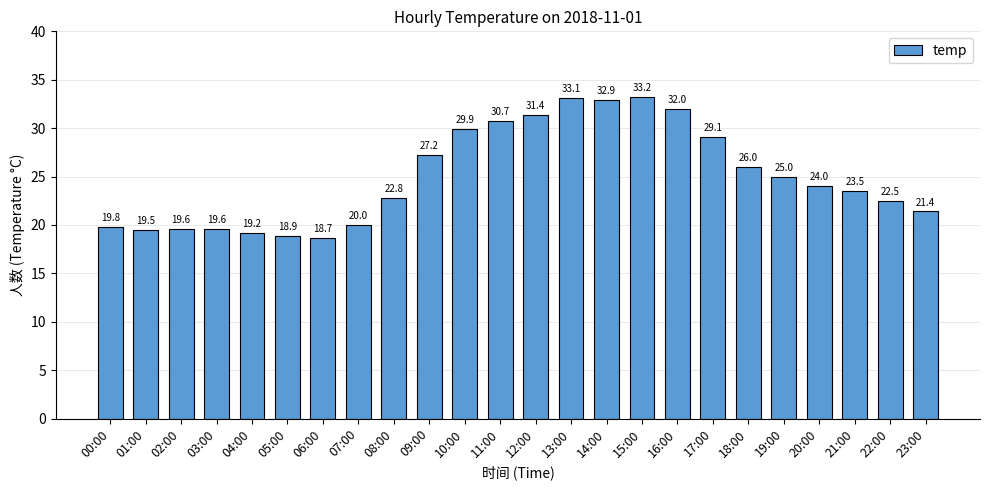

What is the smallest value displayed?

18.7